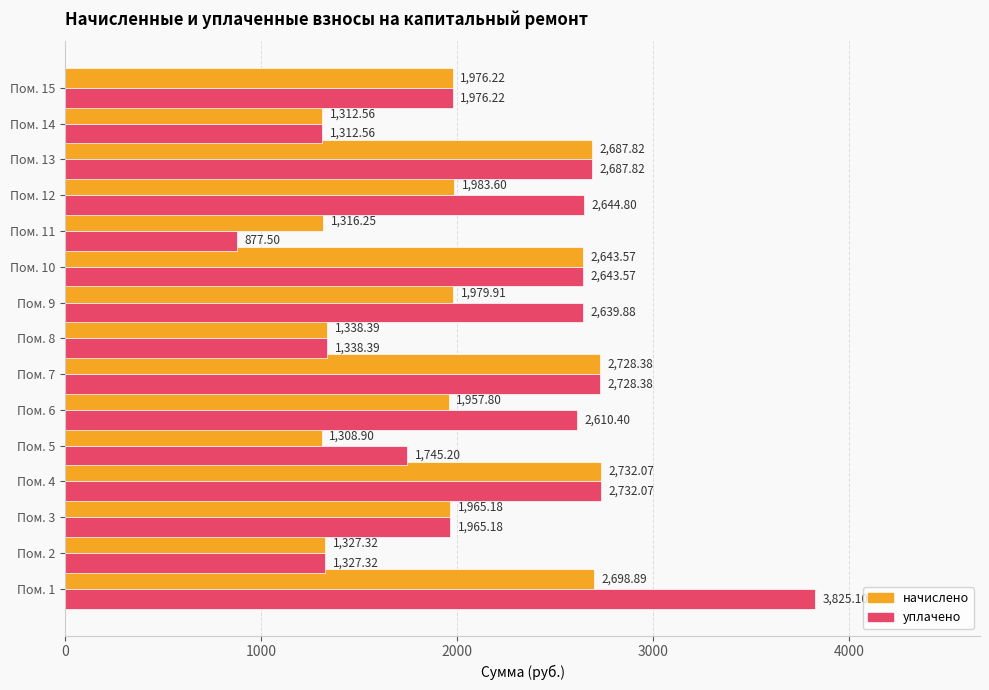

Rank the series by their maximum value, from highest to lowest.

уплачено, начислено